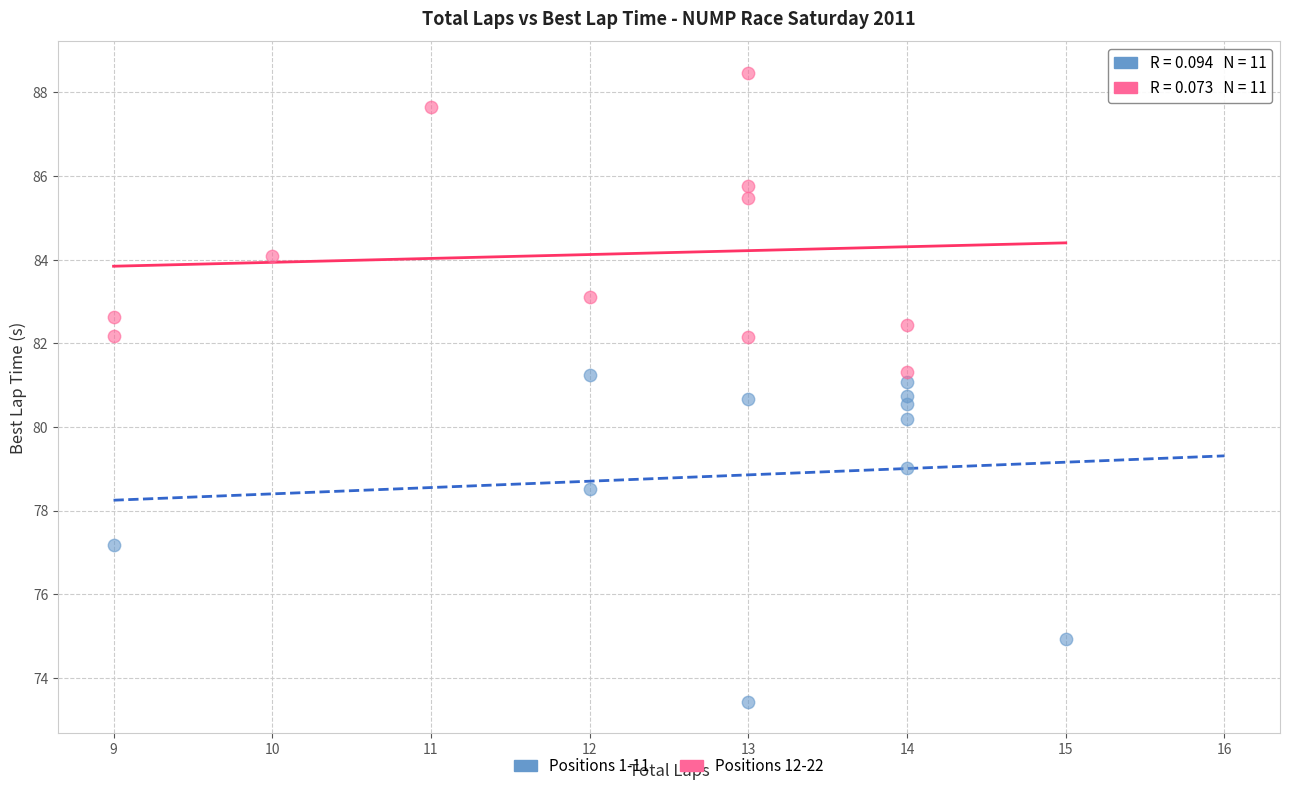

What are all the series names shown in the legend?

Positions 1-11, Positions 12-22